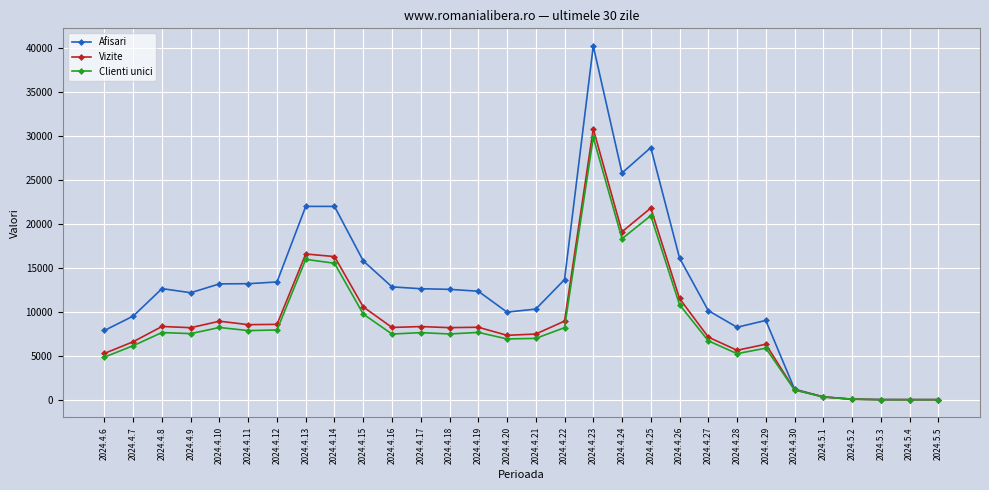

At which label is Clienti unici closest to 14921?

2024.4.14